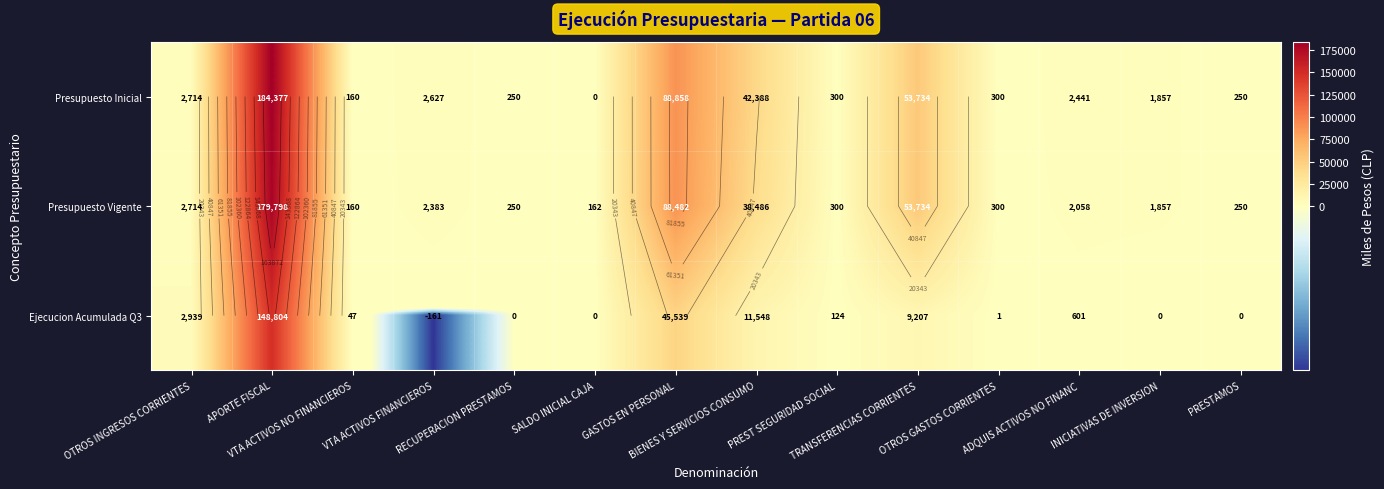

List the series in order of their peak value, lowest first.

Ejecucion Acumulada Q3, Presupuesto Vigente, Presupuesto Inicial